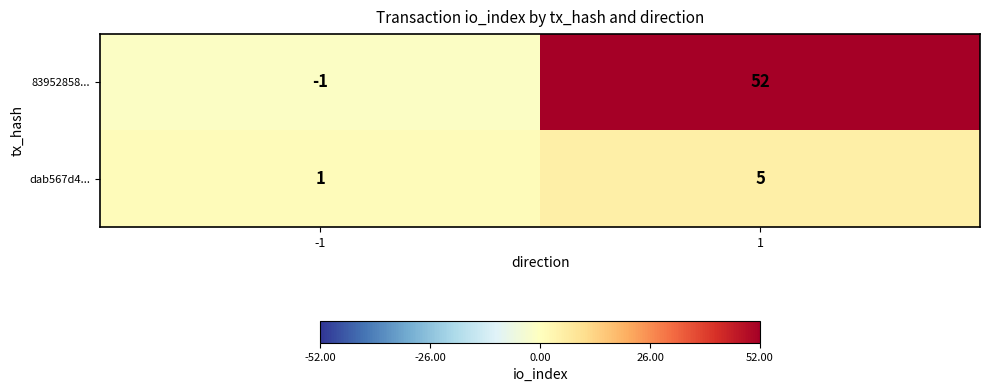

True or false: 83952858... has a value of 52 at 1.

True